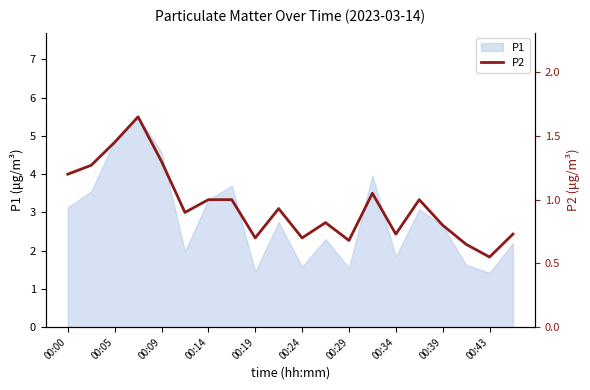

Is it true that P1 equals 2.6 at 00:34?

False